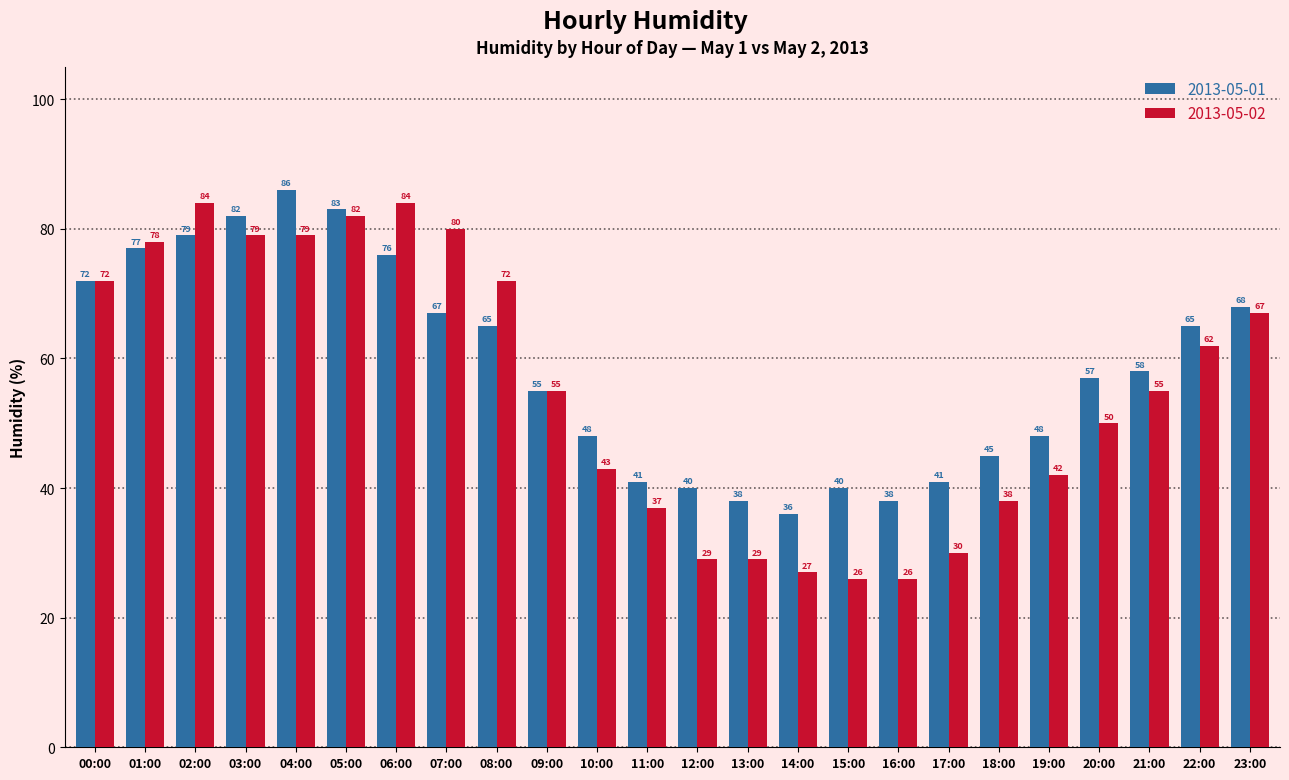

Which series changed the most between 03:00 and 19:00?

2013-05-02